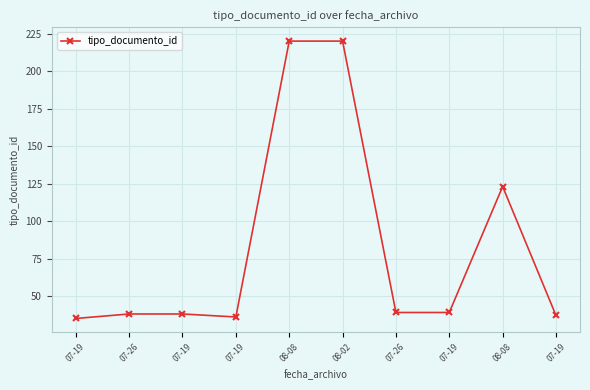

How many categories are shown in the chart?

10